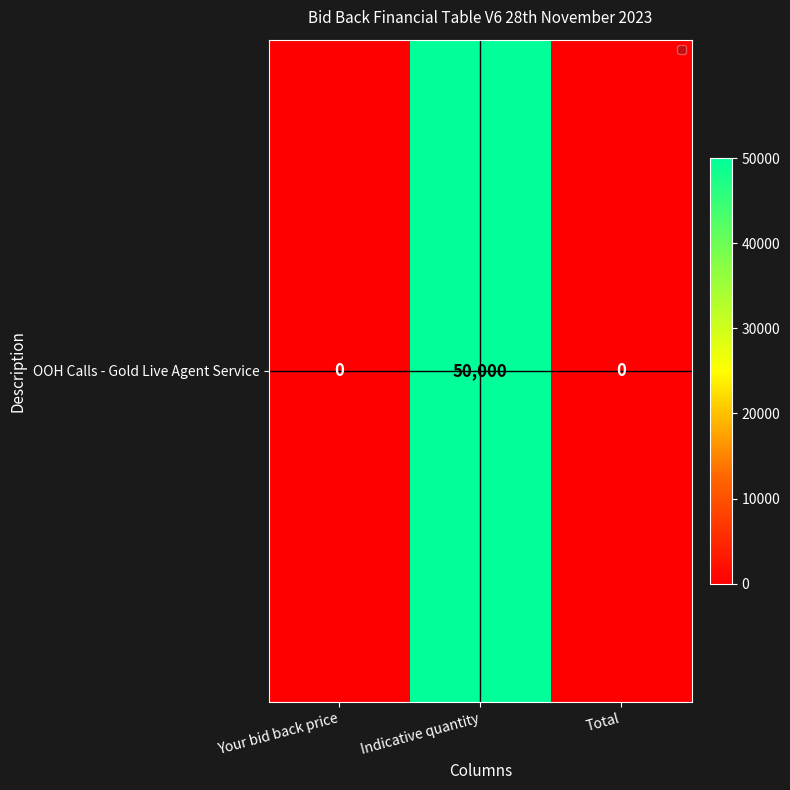

The chart shows a value of 0 at Your bid back price. True or false?

True